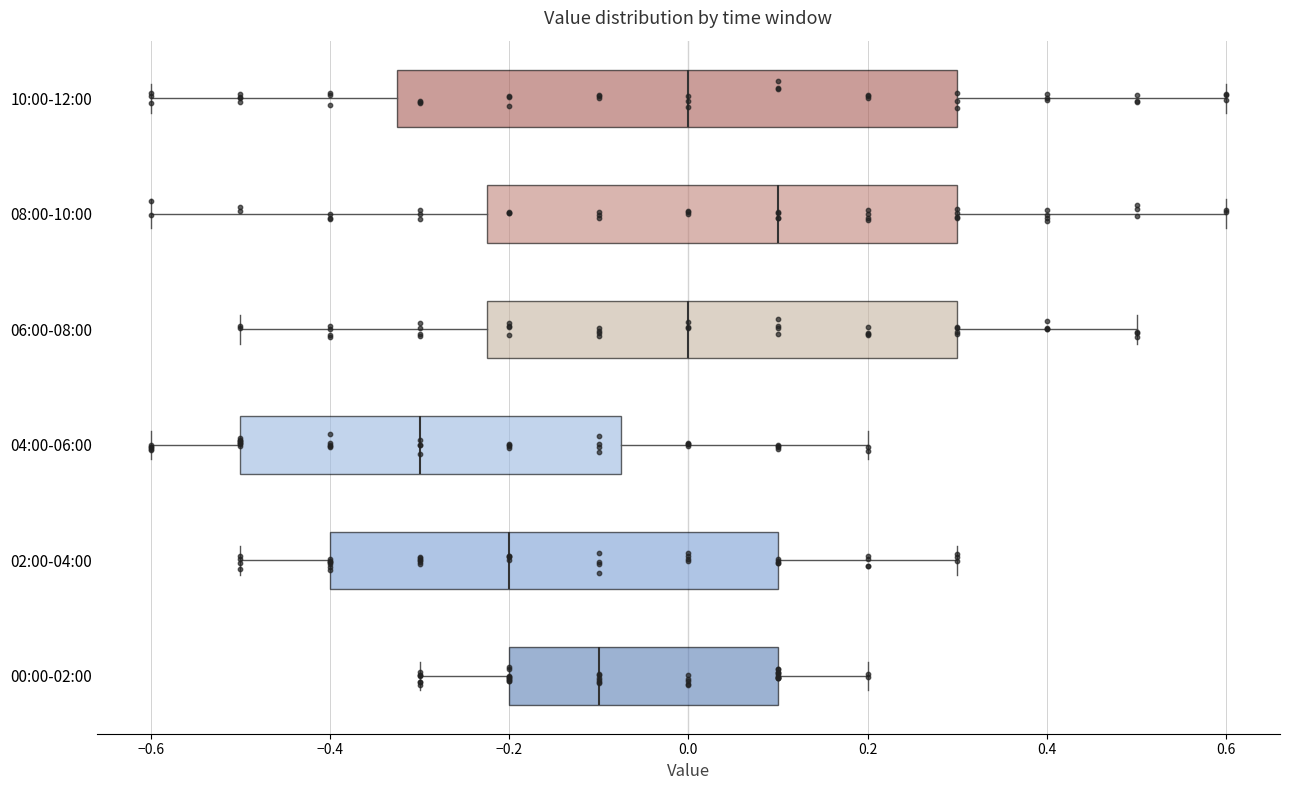

Which box is the widest, from its left edge to its right edge?

10:00-12:00